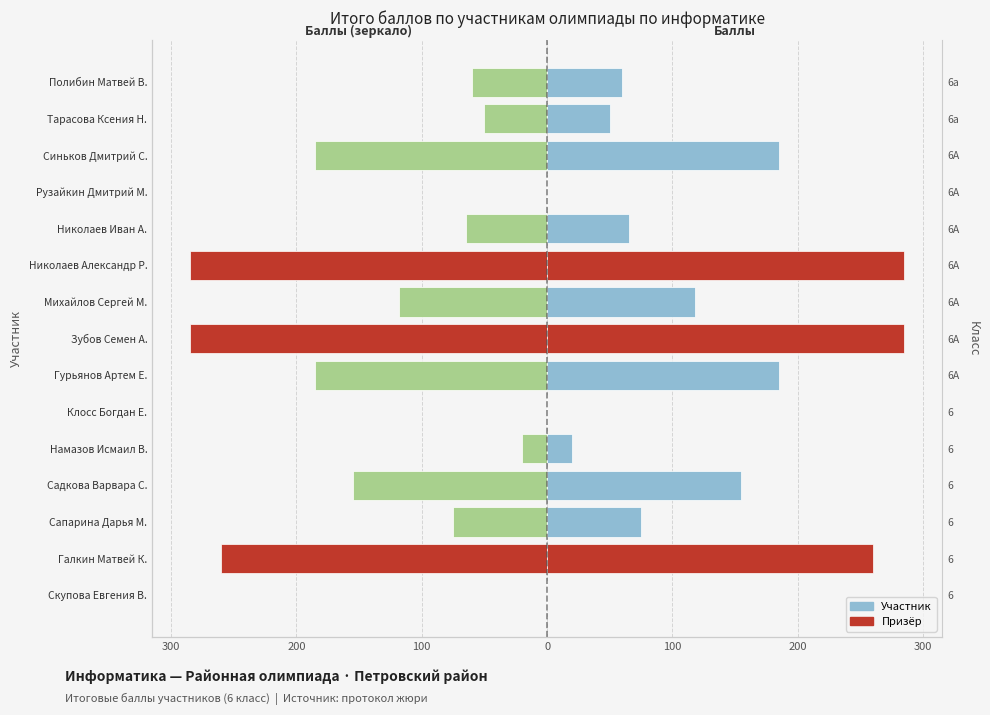

What is the maximum value shown in the chart?

285